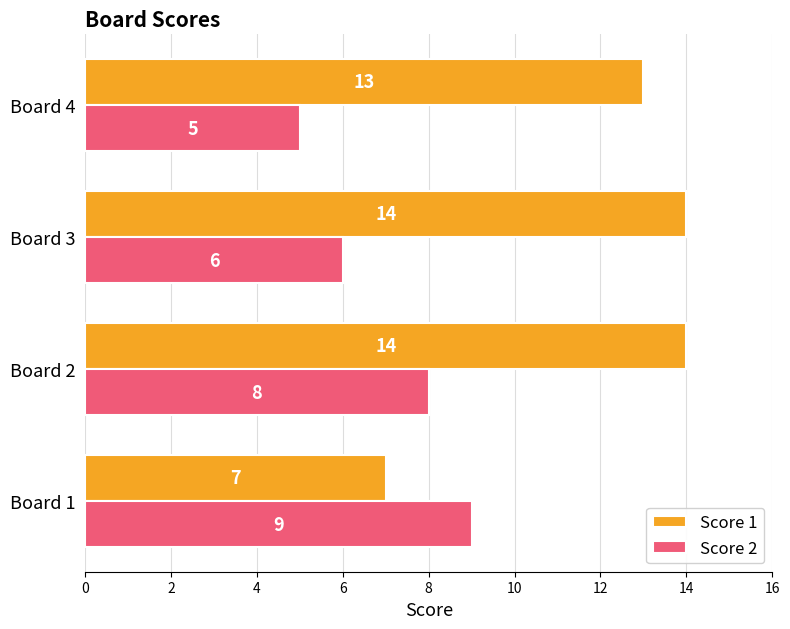

What is the maximum value for Score 2?

9